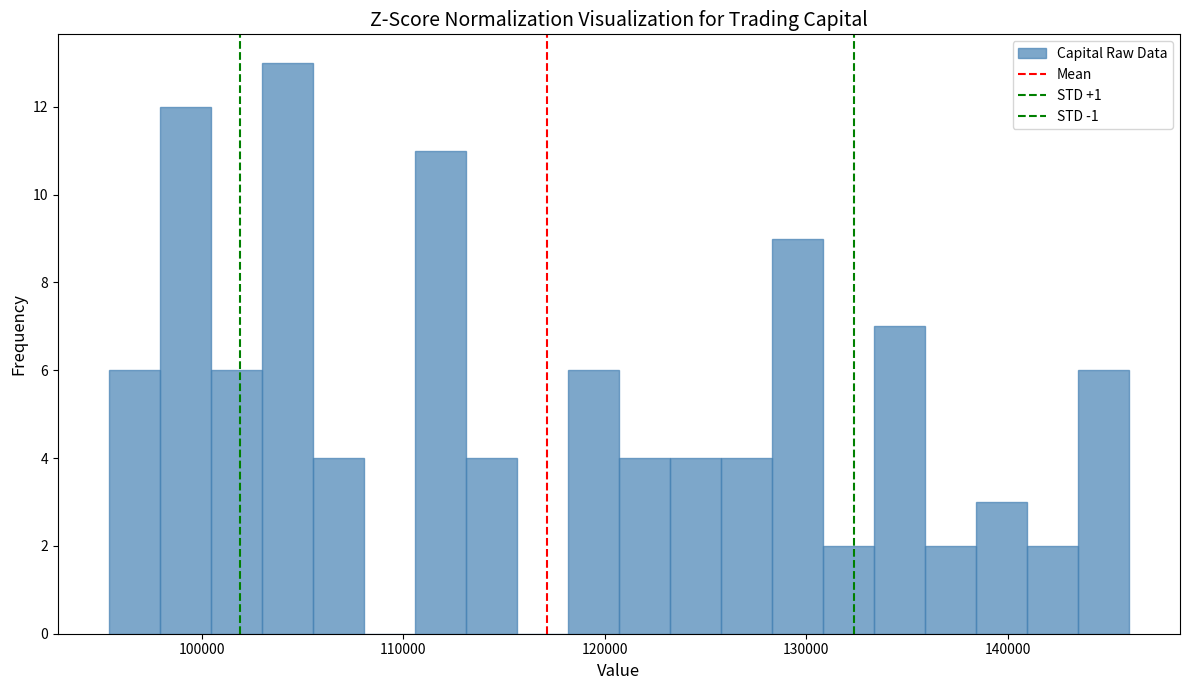

Read against the x-axis, roughly where is the centre of the tallest bar?

104000